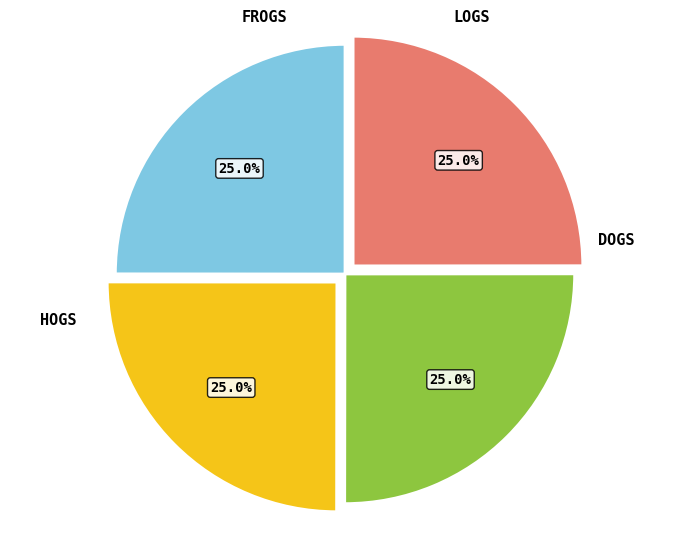

Is there any slice that represents more than half of the pie?

No